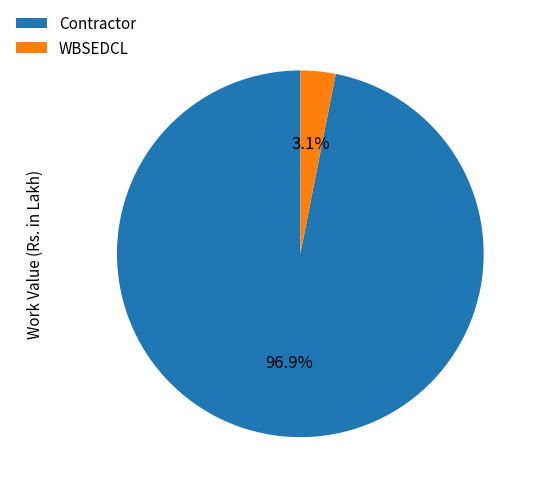

Which category has the smallest portion of the pie?

WBSEDCL